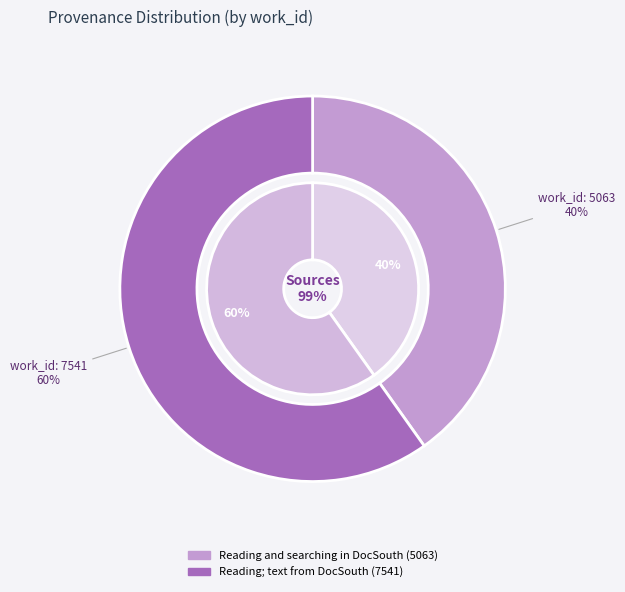

To the nearest percent, what is the average slice percentage?

50%